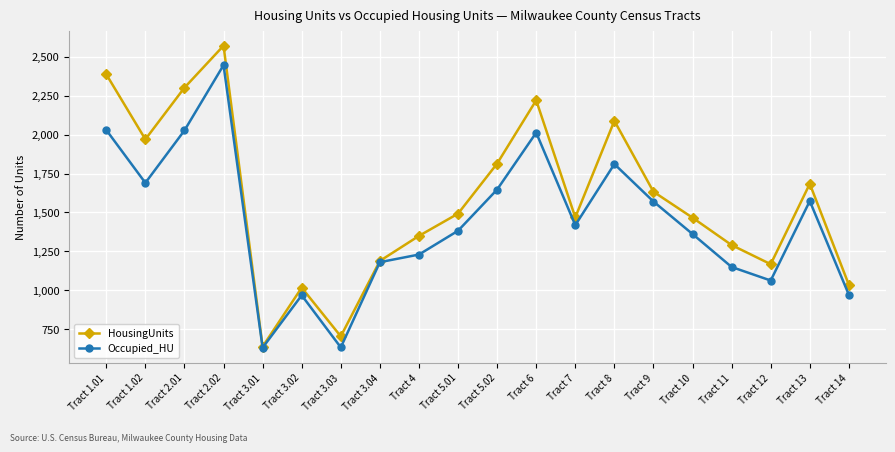

The value of HousingUnits at Tract 2.02 is 2572. True or false?

True